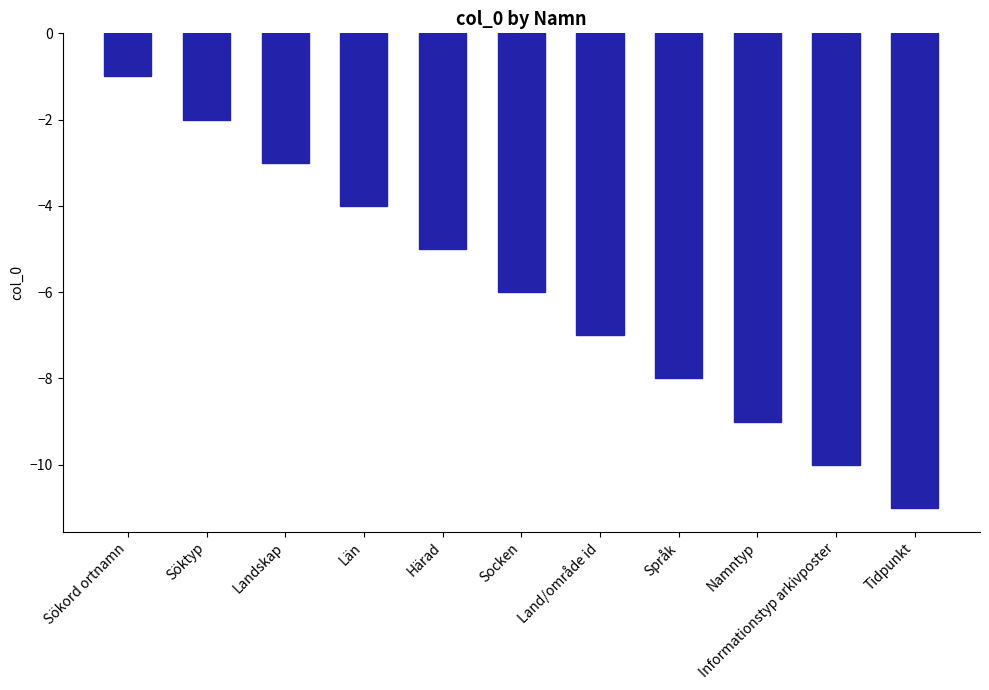

Are the bars grouped side by side (vs. stacked)?

No